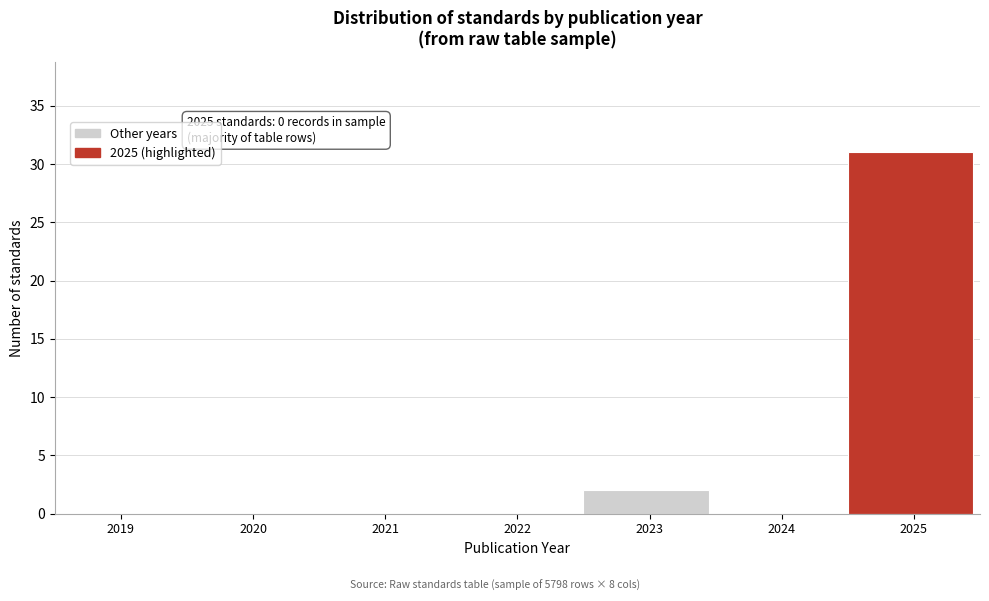

Reading right to left, transcribe all the data shown in this chart.

2025=31	2024=0	2023=2	2022=0	2021=0	2020=0	2019=0